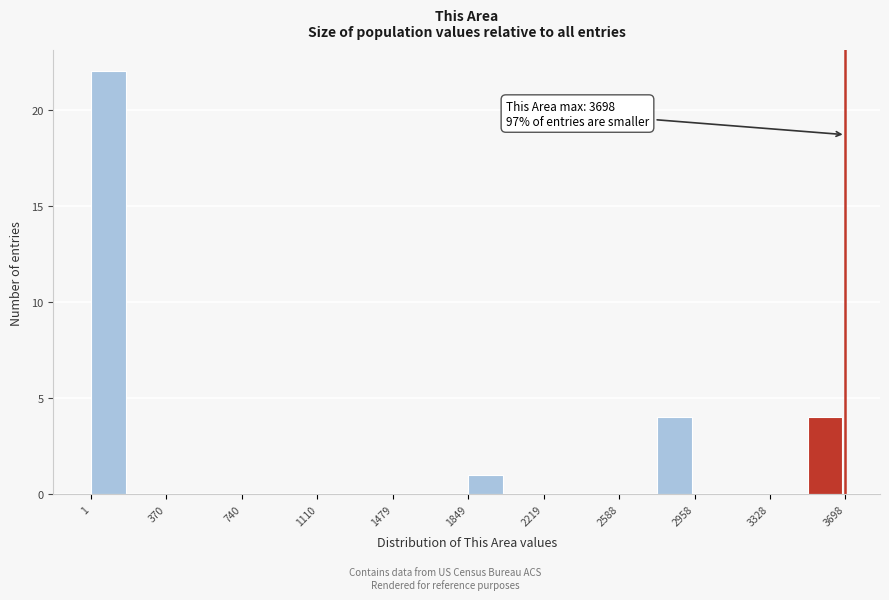

Around what value on the x-axis is the tallest bar? Give the approximate position of its centre, as read against the axis.

100